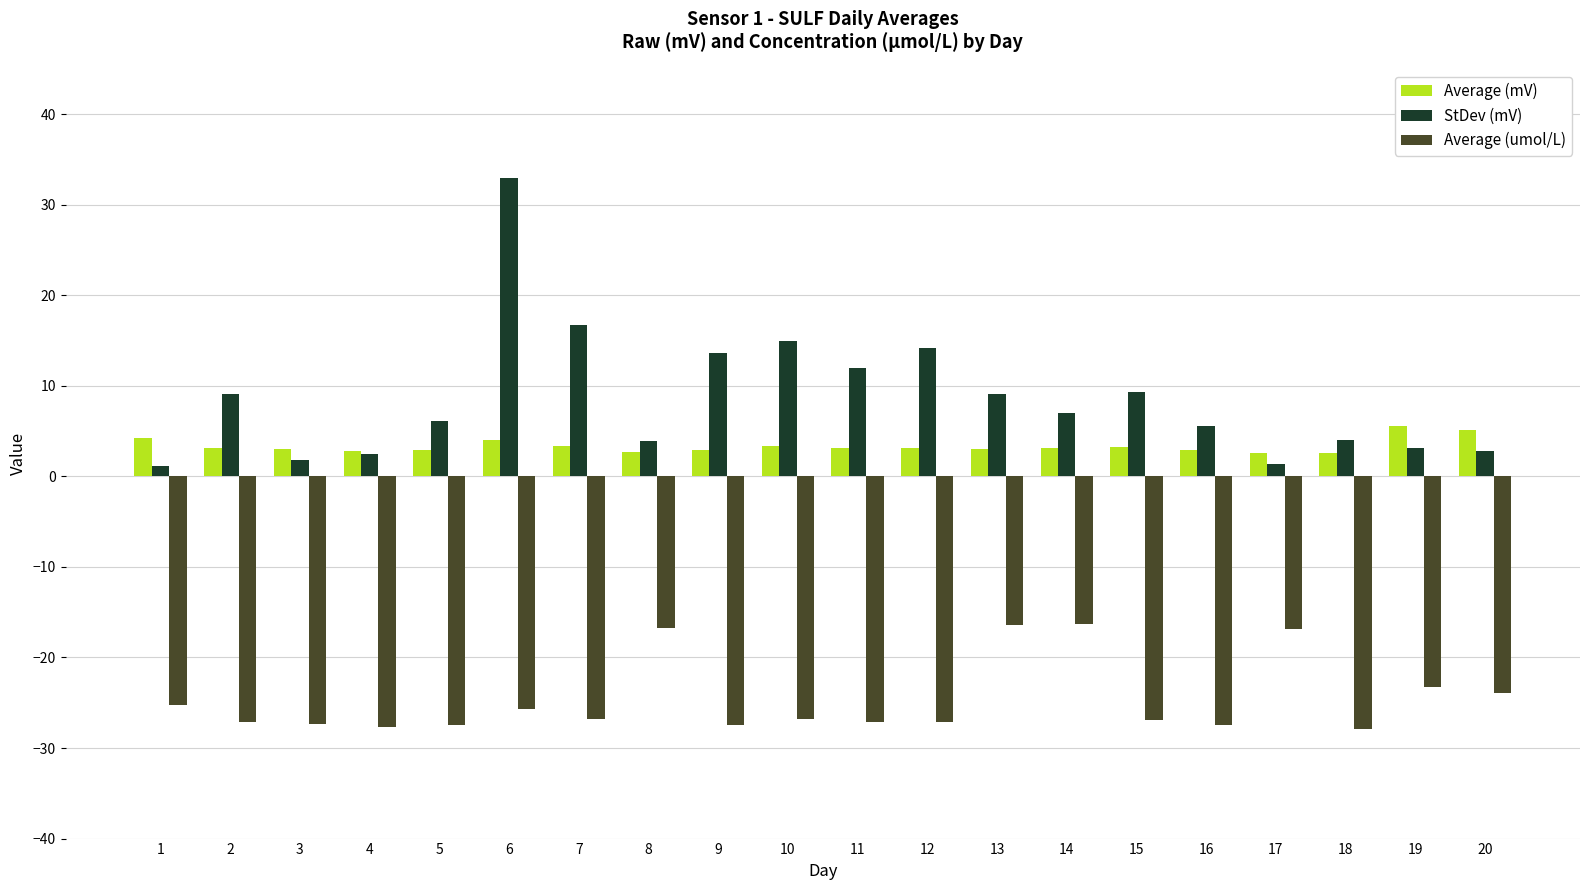

What is the sum of the Average (mV) values at 19 and 14?

8.7